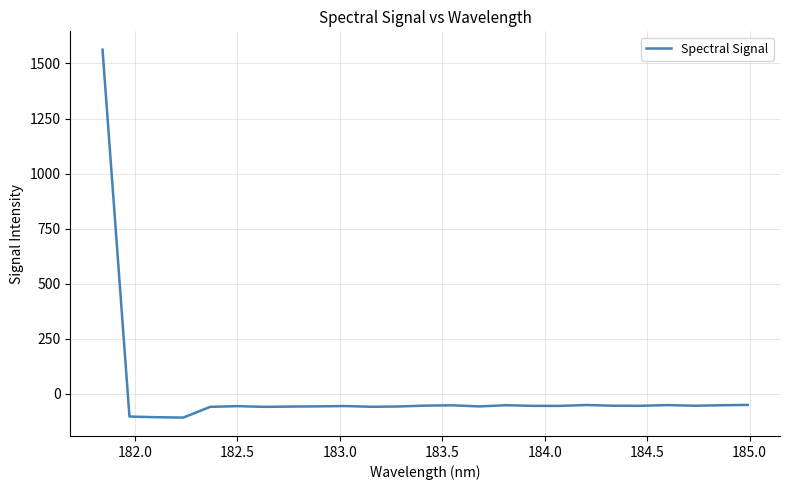

What is the maximum value shown in the chart?

1562.2